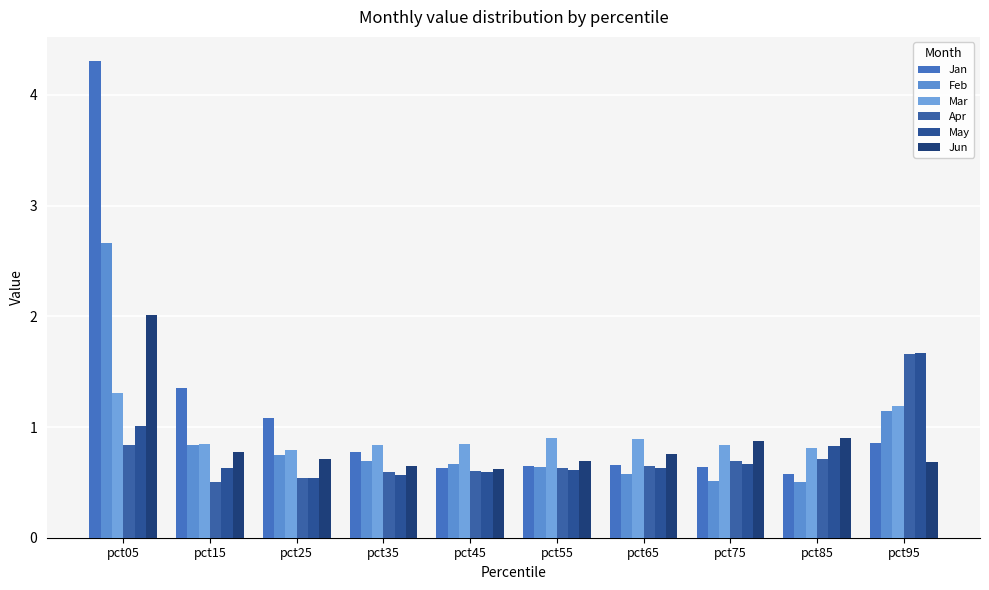

Which series has the largest total across all categories?

Jan